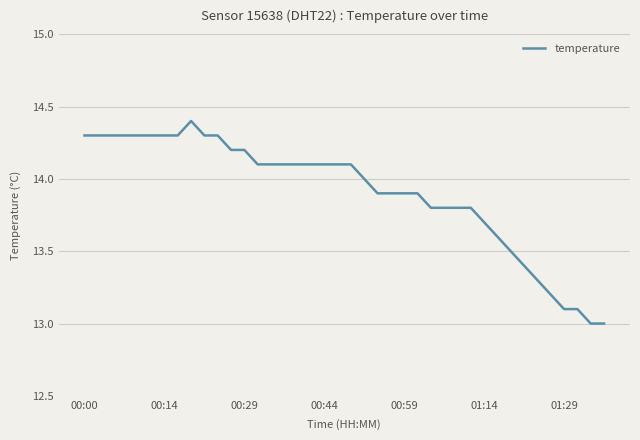

What is the greatest value displayed?

14.4